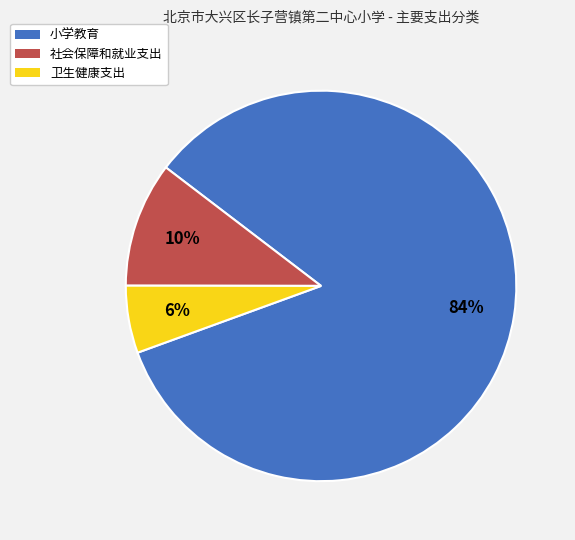

To the nearest percent, what is the difference between the 社会保障和就业支出 and 小学教育 slice percentages?

74%